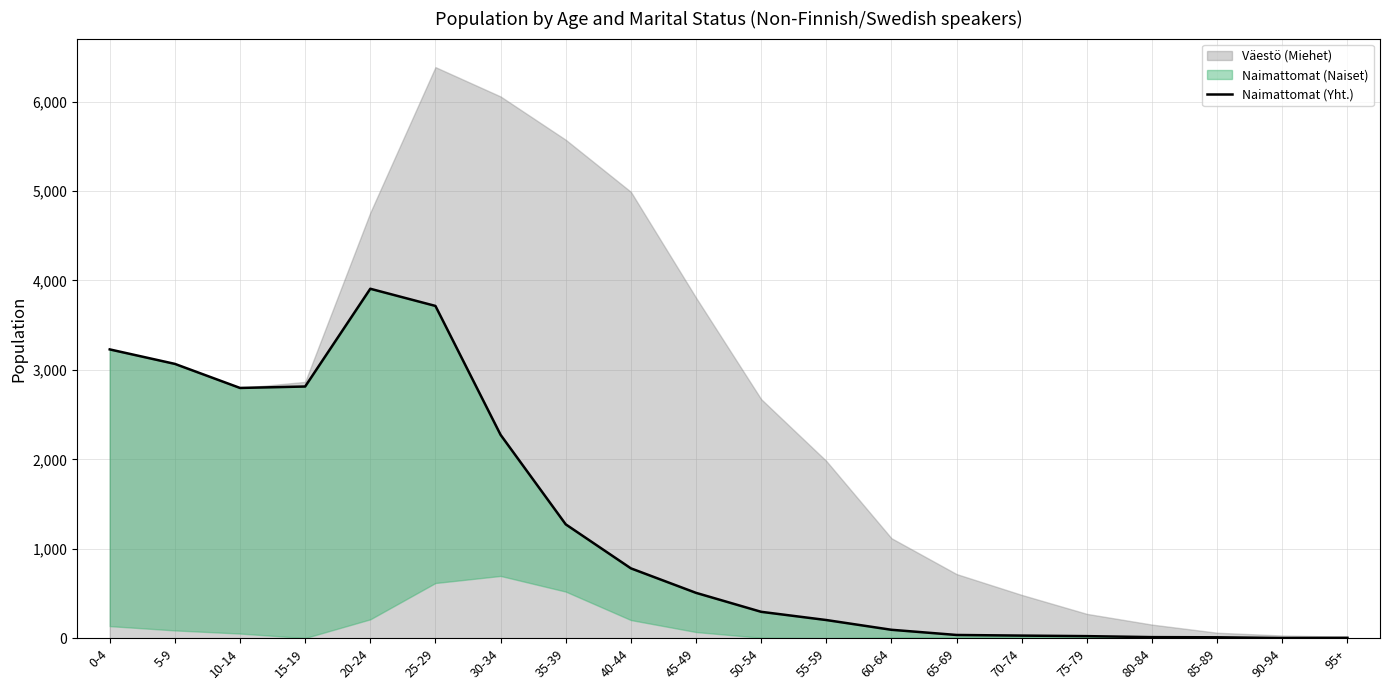

Is it true that the value at 90-94 is 2?

True